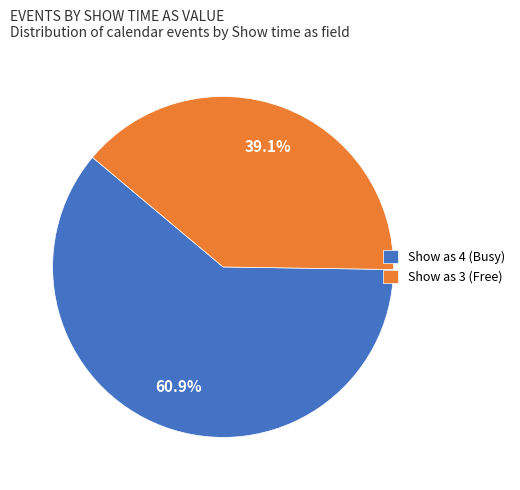

Is the sum of Show as 3 (Free) and Show as 4 (Busy) greater than half?

Yes